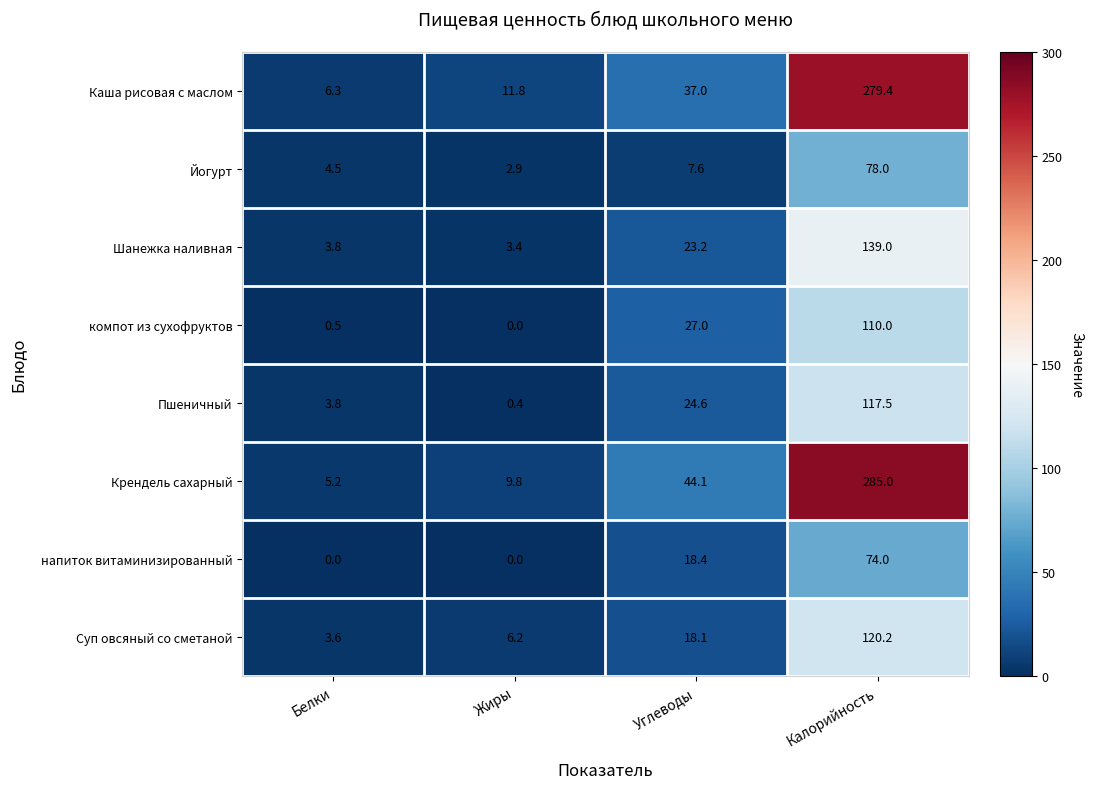

What is the greatest value displayed?

285.0